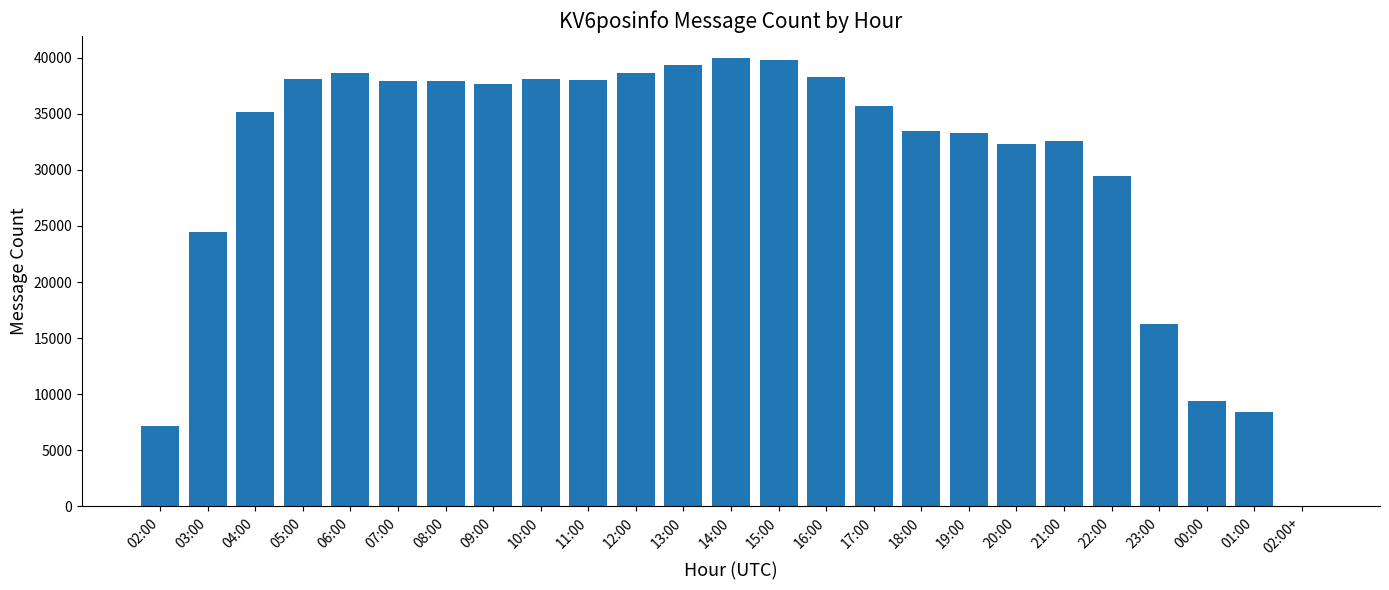

Which has a higher value, 08:00 or 13:00?

13:00